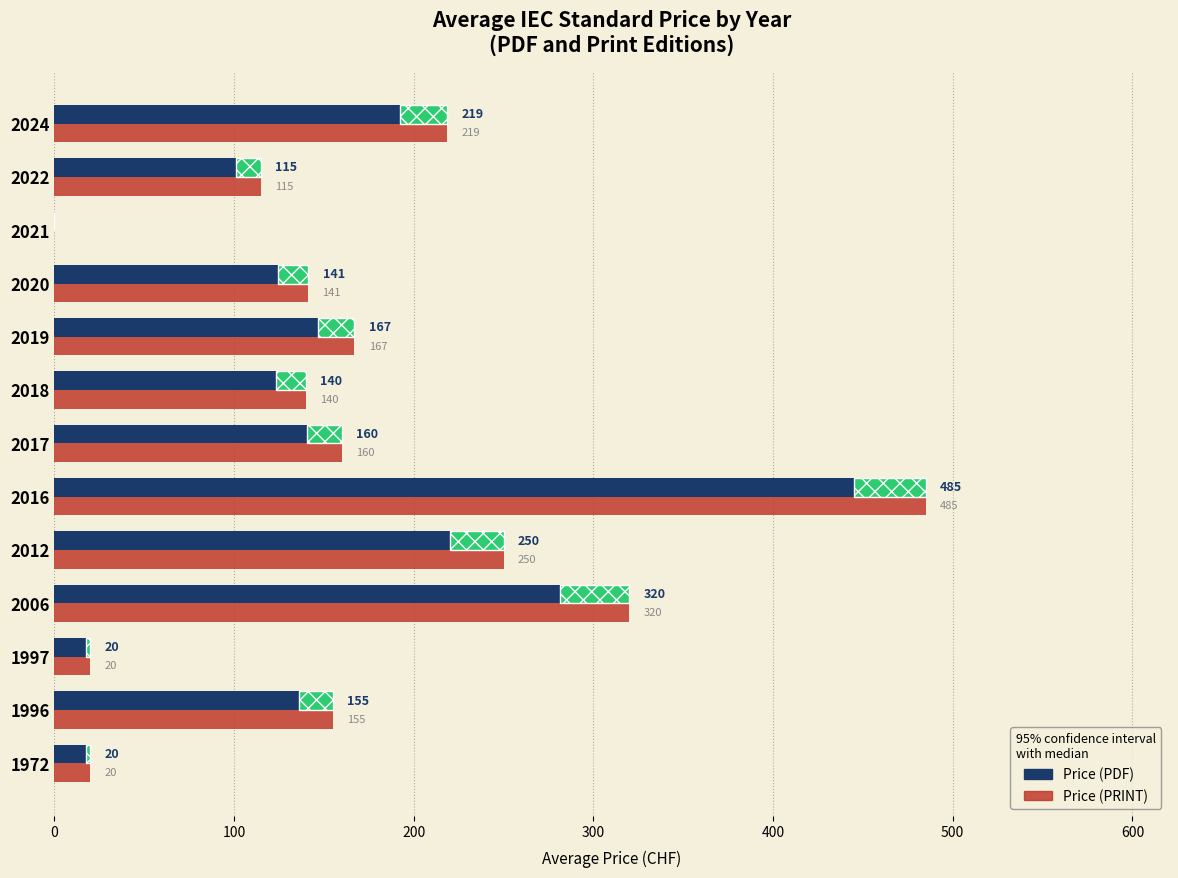

At which category does the chart reach its peak across all series?

2016